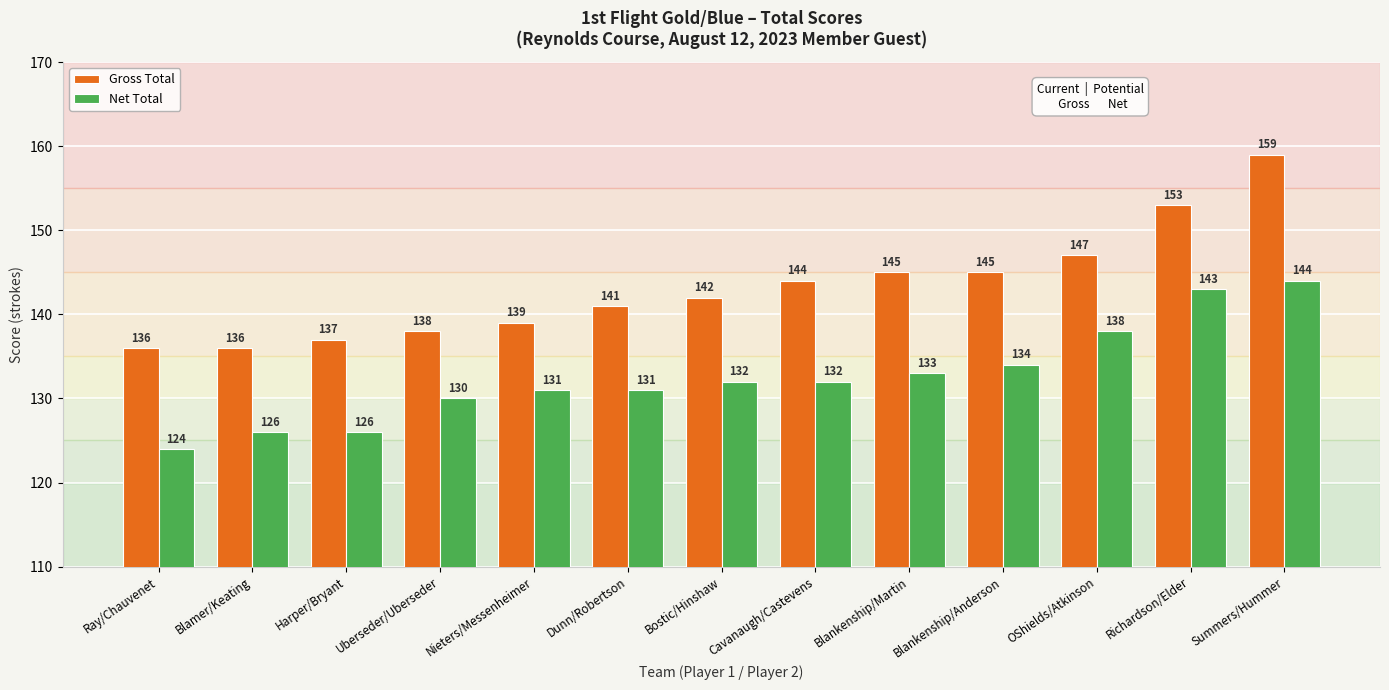

What is the difference between the highest and lowest values at Nieters/Messenheimer?

8